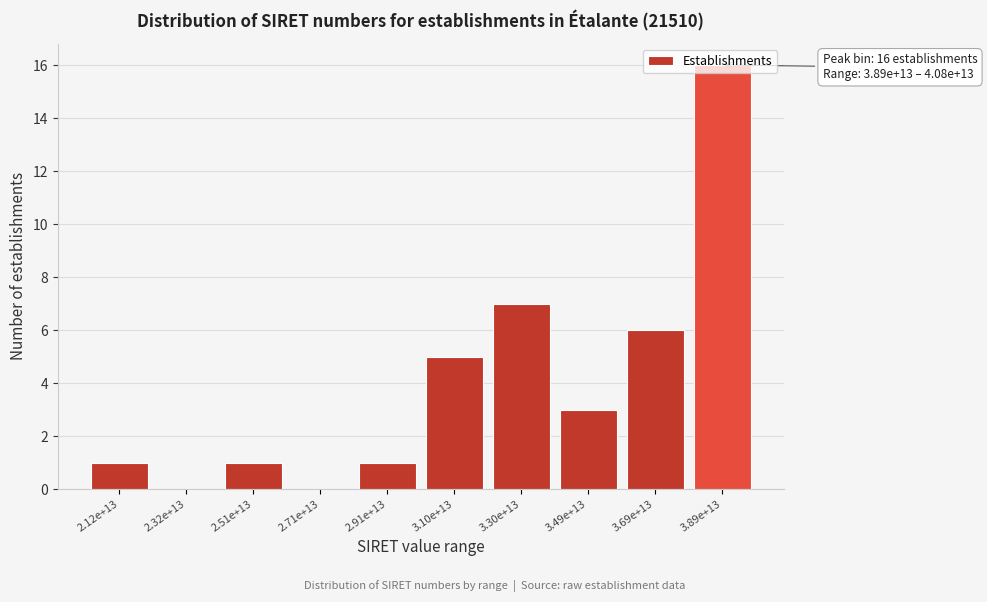

What is the sum of the values at 3.89e+13 and 2.12e+13?

17